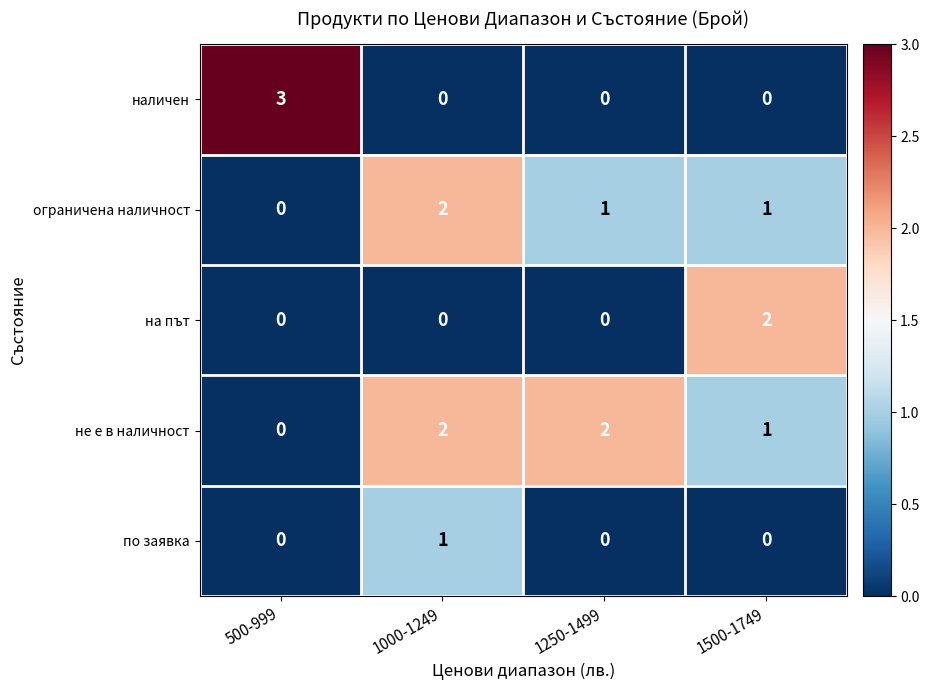

Which series has the widest spread of values?

наличен